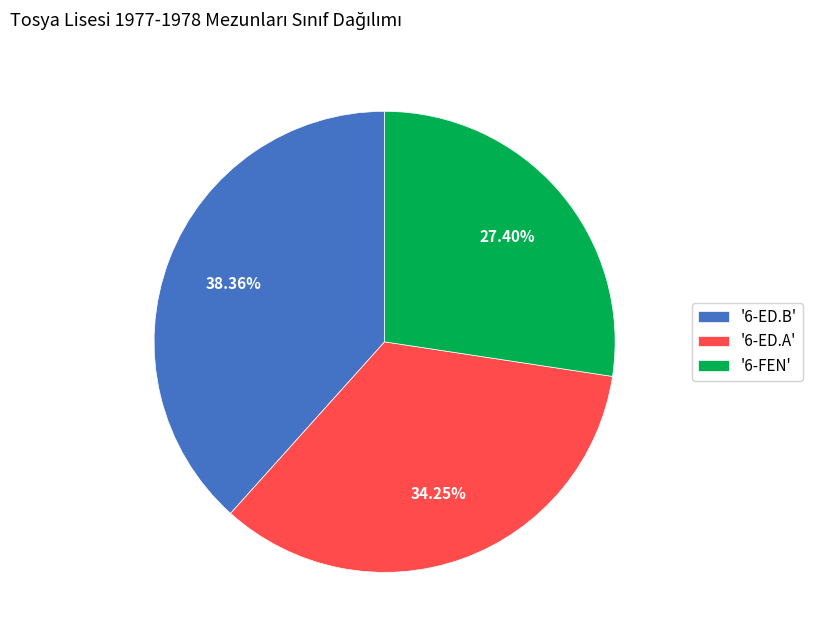

Combined, do '6-FEN' and '6-ED.A' account for over 50%?

Yes